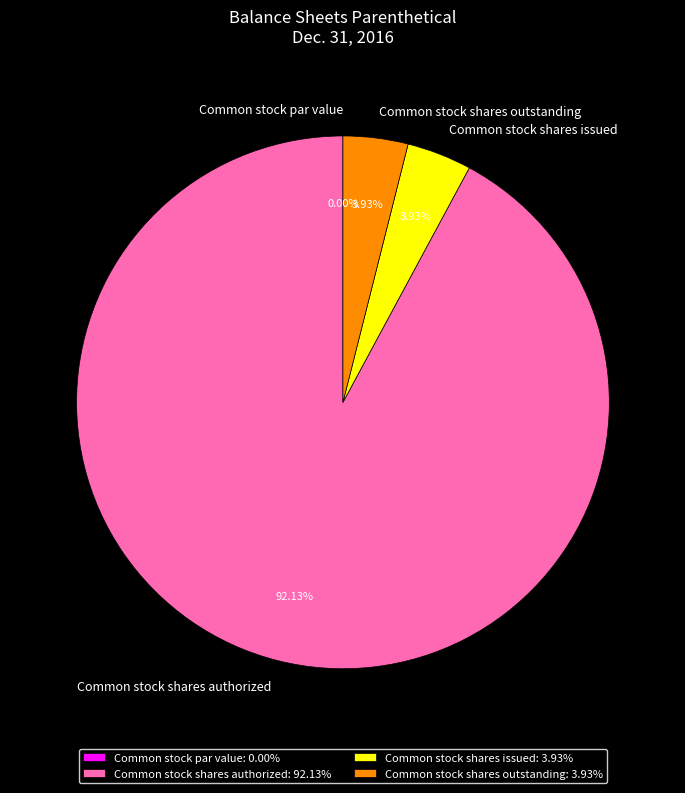

Is it true that Common stock shares authorized is 99% of the pie?

False